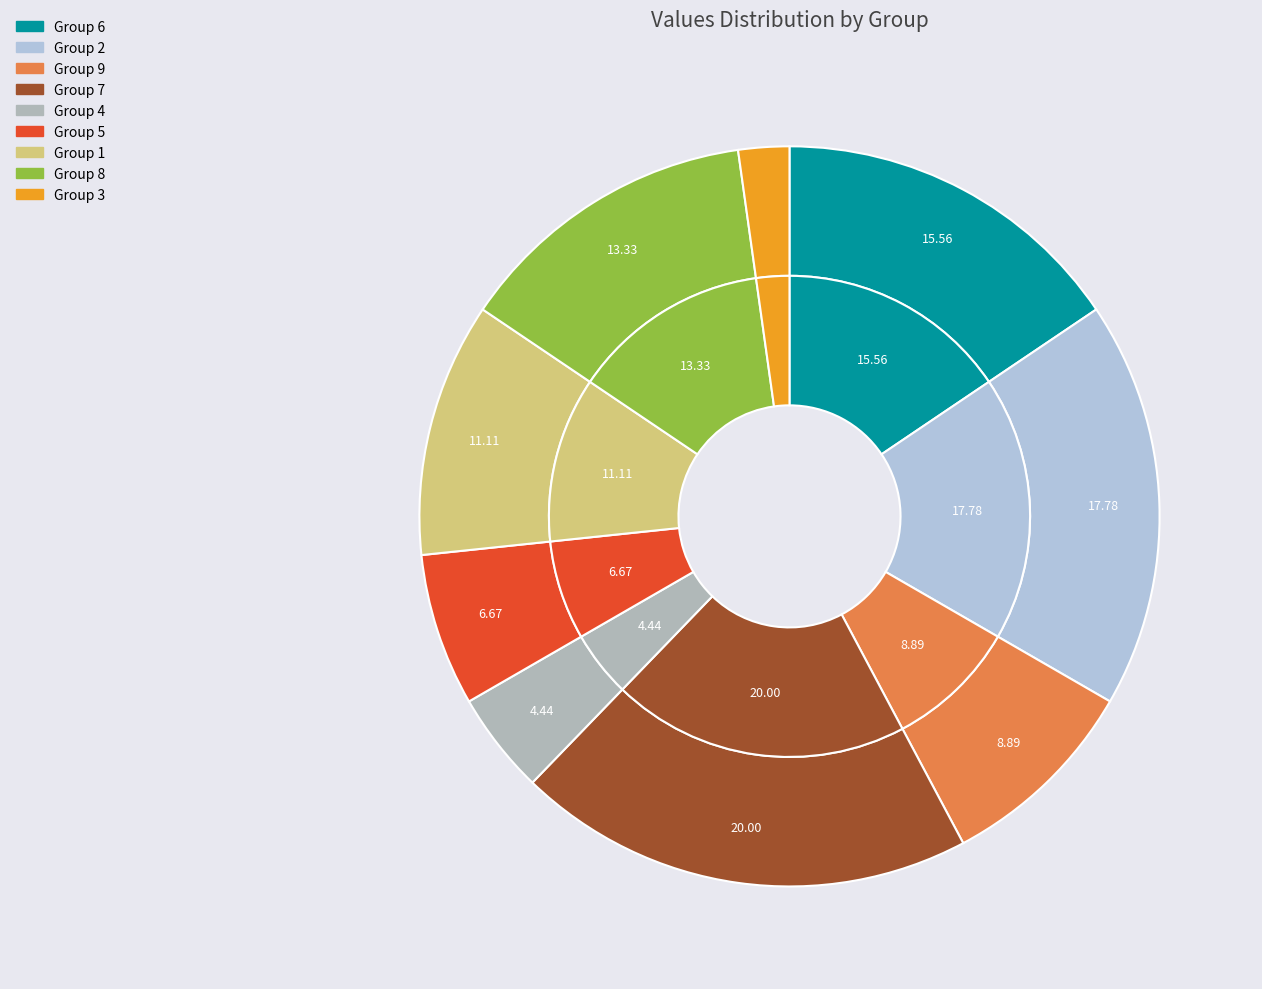

How many segments does this pie chart have?

9